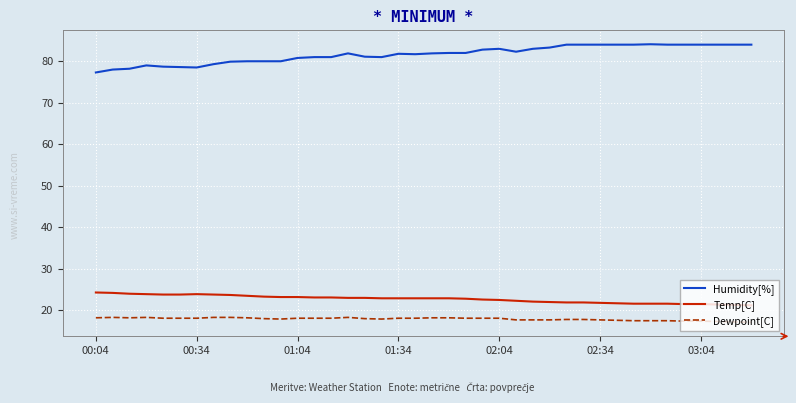

Rank the series by their maximum value, from lowest to highest.

Dewpoint[C], Temp[C], Humidity[%]